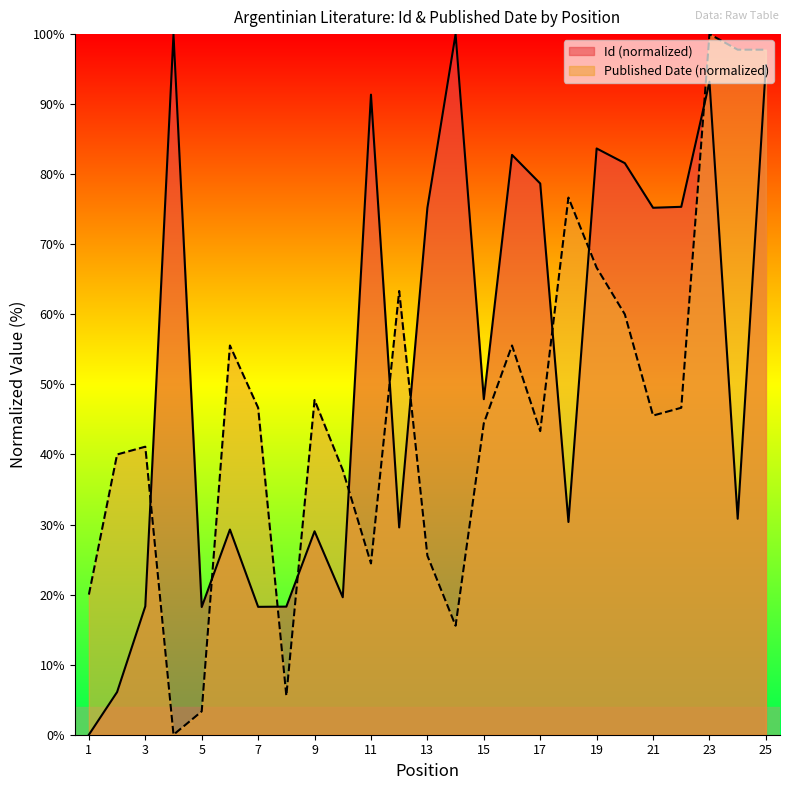

What is the spread (max minus min) of values at 7?

28.4